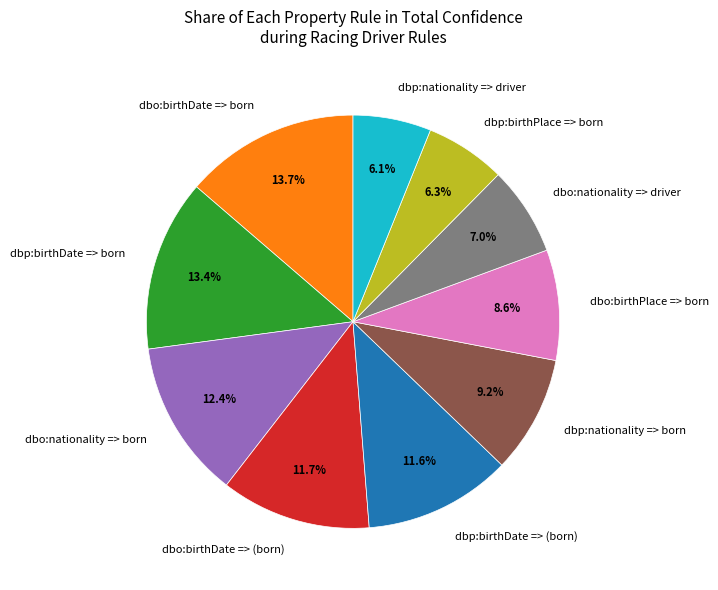

Does dbo:birthDate => (born) account for over 50% of the chart?

No